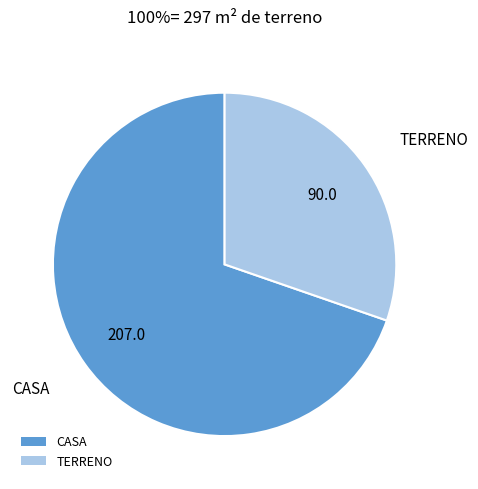

Is there any slice that represents more than half of the pie?

Yes